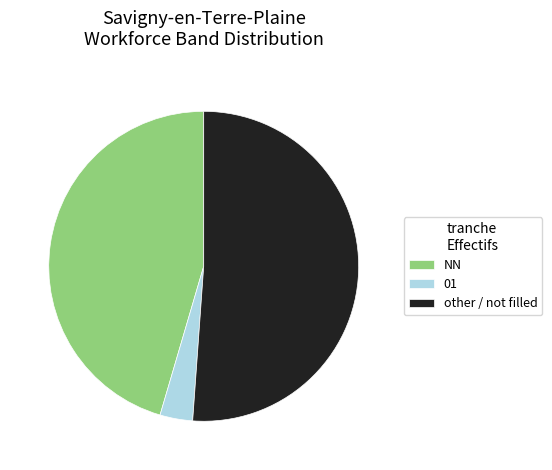

What is the largest slice in the pie chart?

other / not filled